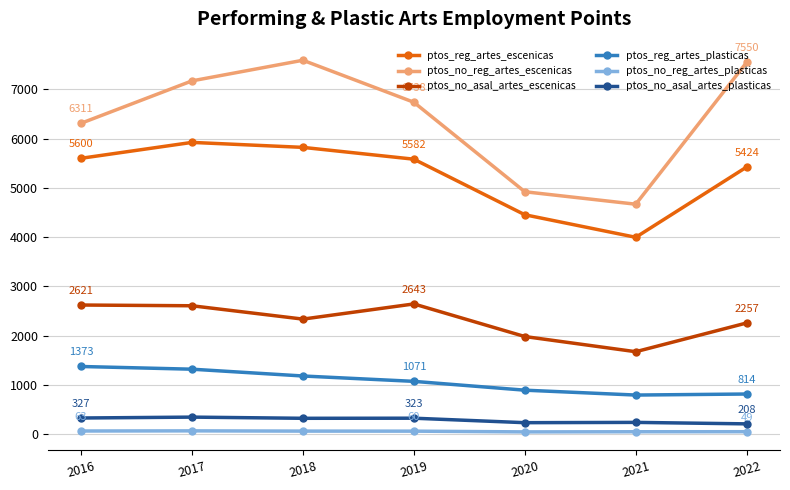

At which label does ptos_no_asal_artes_plasticas first exceed 321?

2016